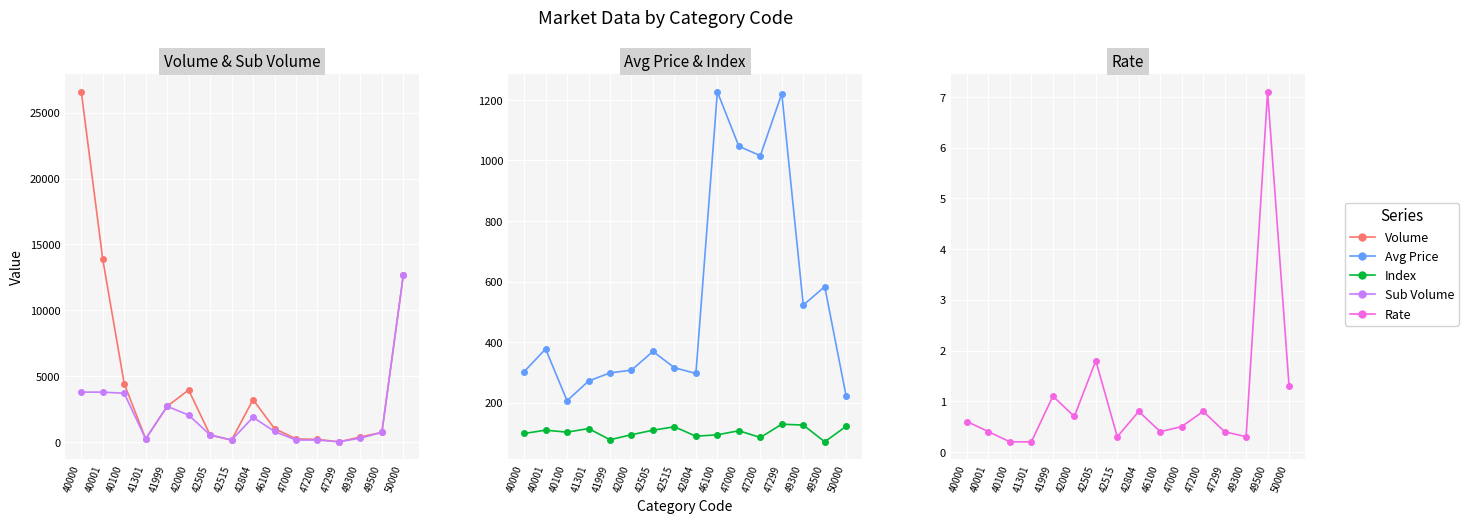

Which series changed the most between 42505 and 49300?

Sub Volume